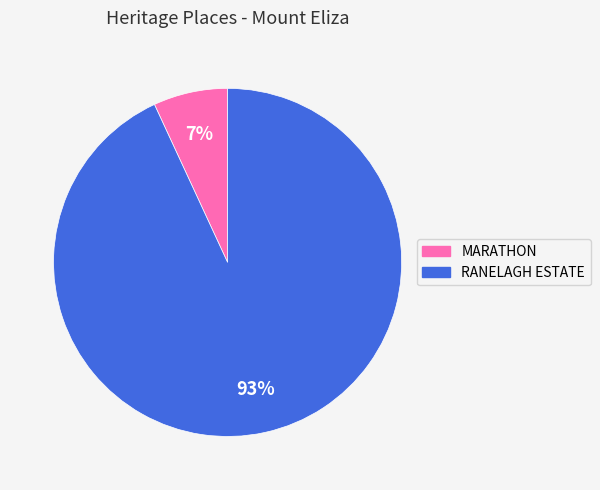

What is the largest slice in the pie chart?

RANELAGH ESTATE